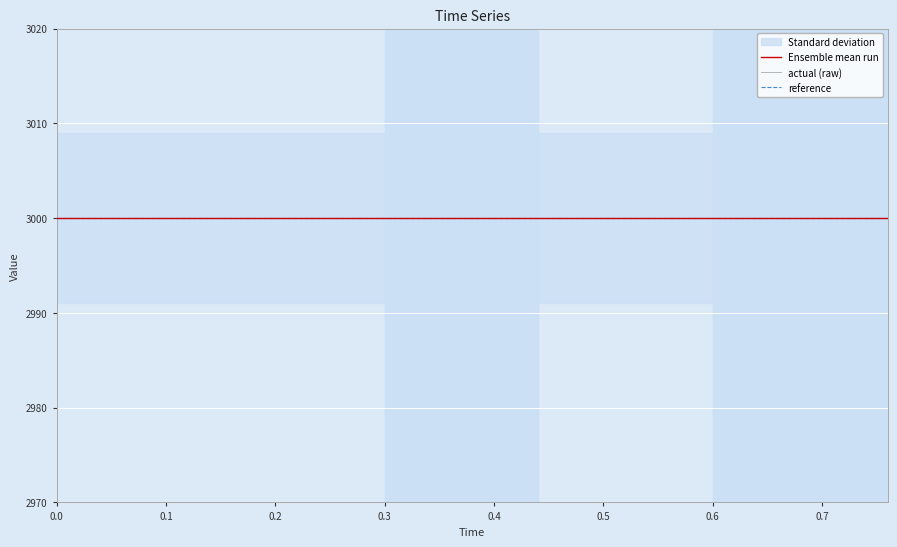

True or false: actual has more than 0 points higher than both neighbors.

False